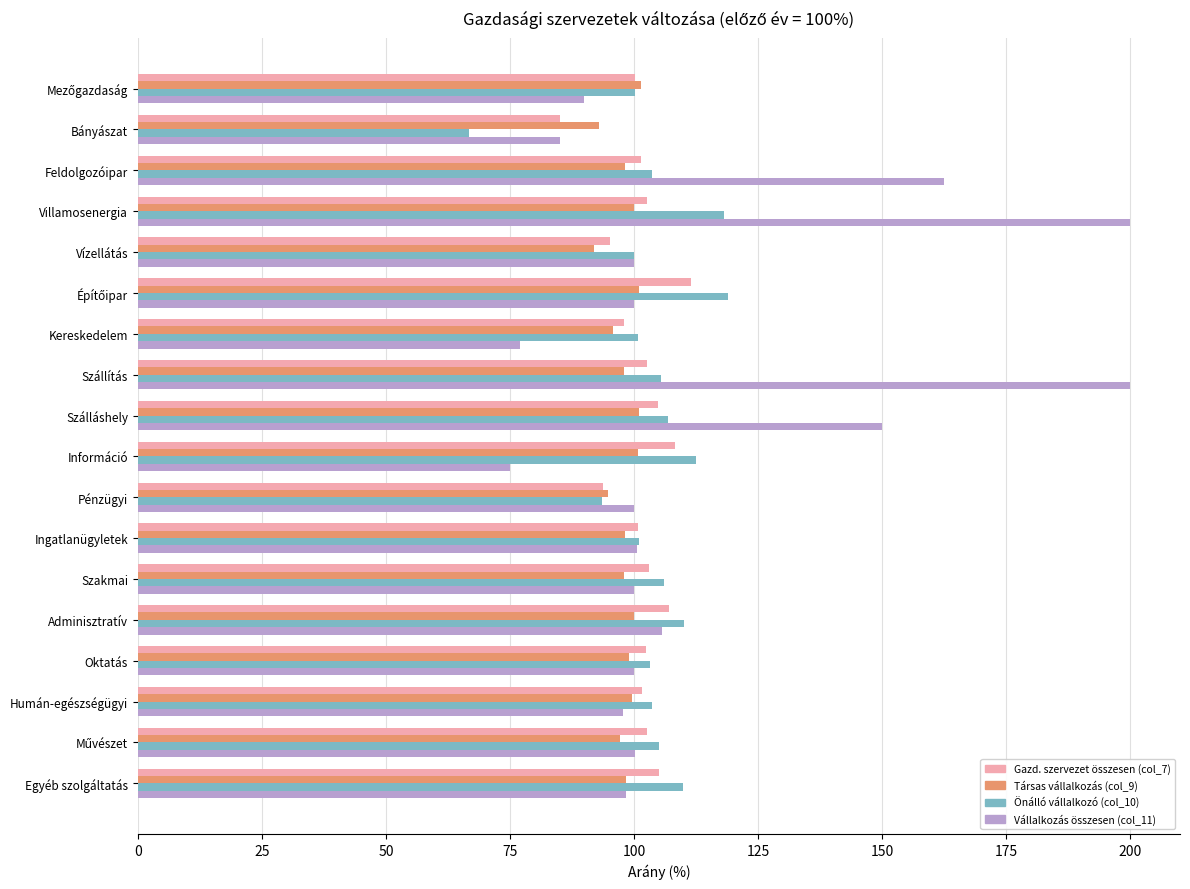

Read the Vállalkozás összesen (col_11) value at Villamosenergia.

200.0